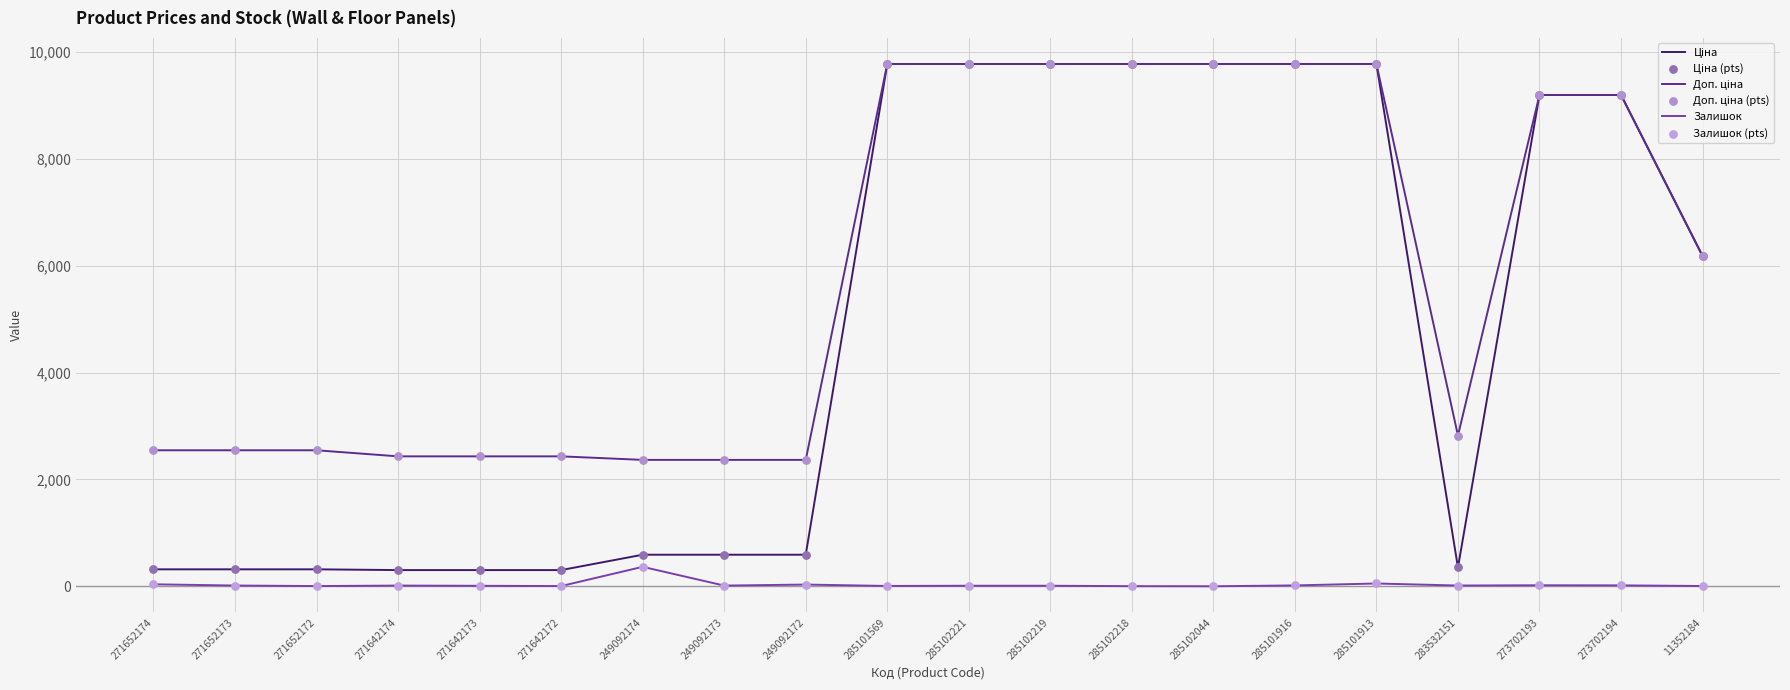

At how many categories does at least one series exceed 5858?

10